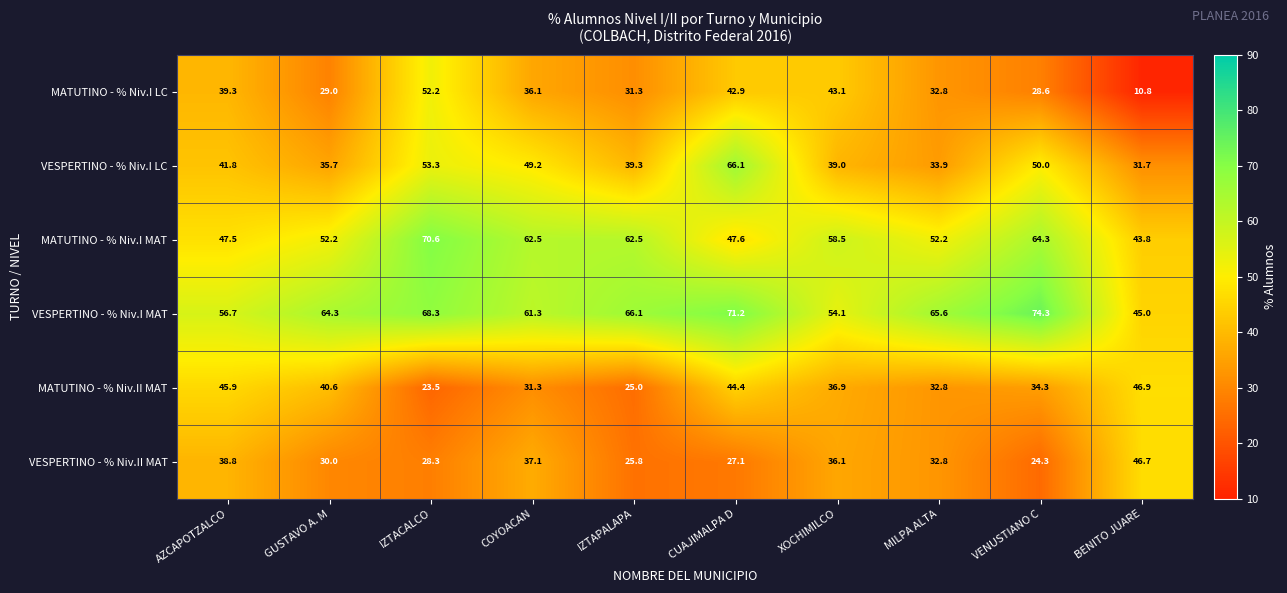

How many series are shown in this chart?

6